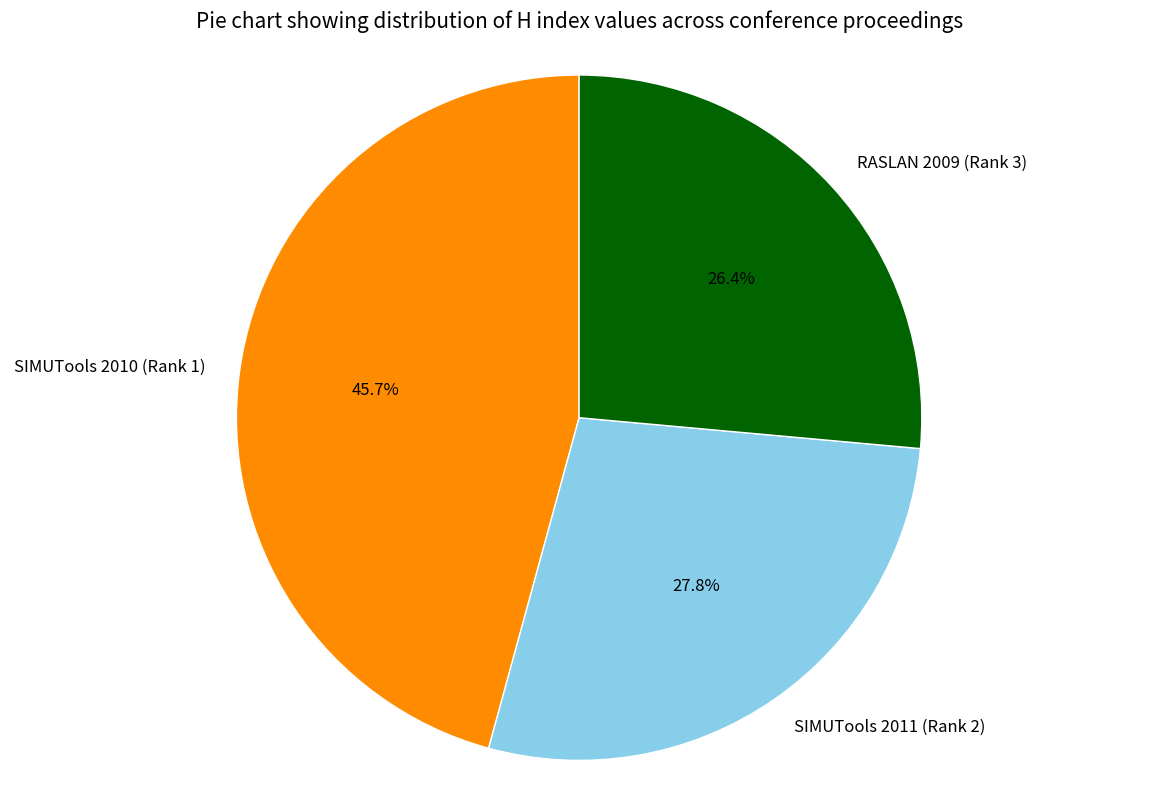

Approximately how many times larger is the value at SIMUTools 2010 (Rank 1) compared to RASLAN 2009 (Rank 3)?

1.7